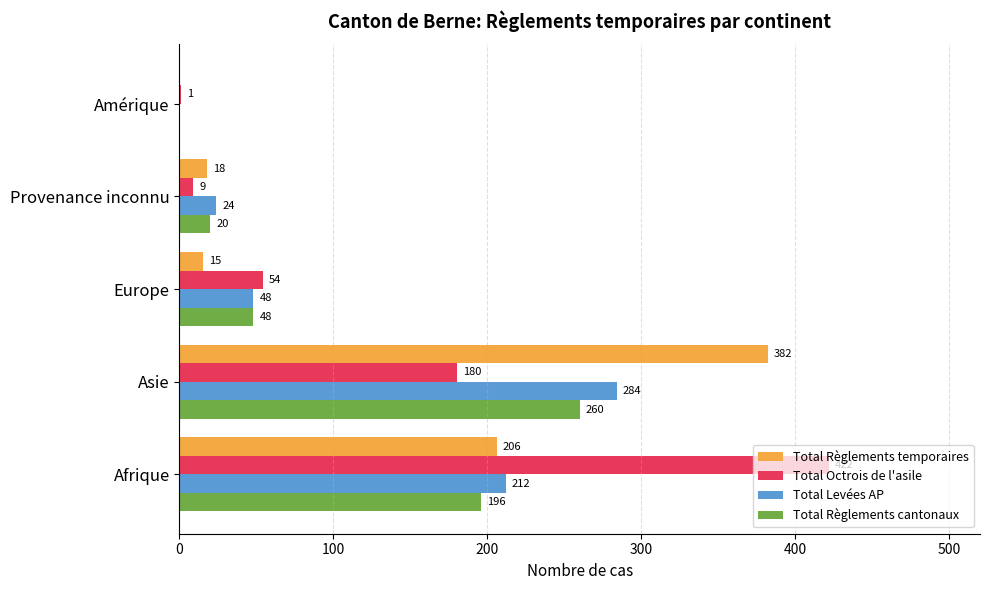

What is the approximate value of Total Octrois de l'asile at Provenance inconnu, to the nearest 10?

10